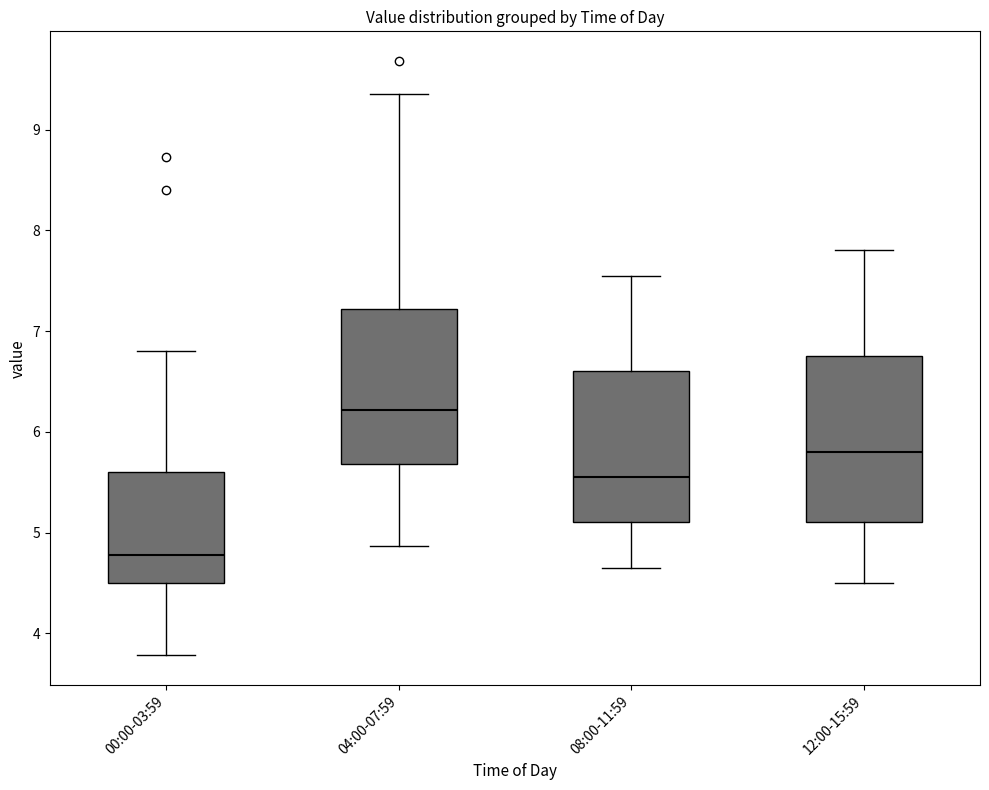

Reading left to right, read every box against the y-axis: the position of its median line, the range the box covers, and the ends of its whiskers. The values are not printed on the chart, so give them approximately, as read against the axis.

00:00-03:59: median 4.8, box 4.5 to 5.6, whiskers 3.8 to 6.8
04:00-07:59: median 6.2, box 5.7 to 7.2, whiskers 4.9 to 9.4
08:00-11:59: median 5.6, box 5.1 to 6.6, whiskers 4.7 to 7.6
12:00-15:59: median 5.8, box 5.1 to 6.8, whiskers 4.5 to 7.8